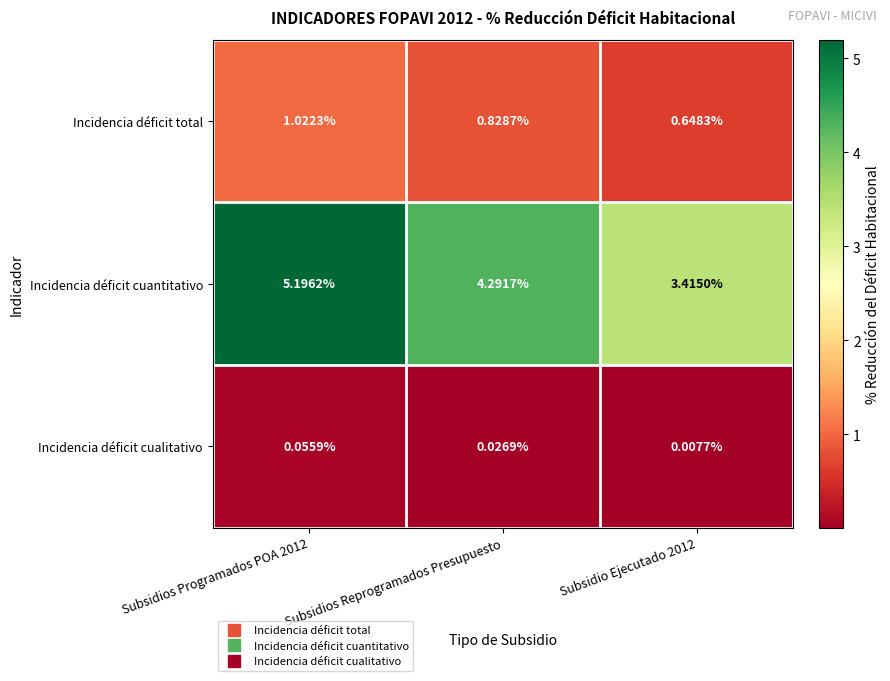

Which series has the widest spread of values?

Incidencia déficit cuantitativo